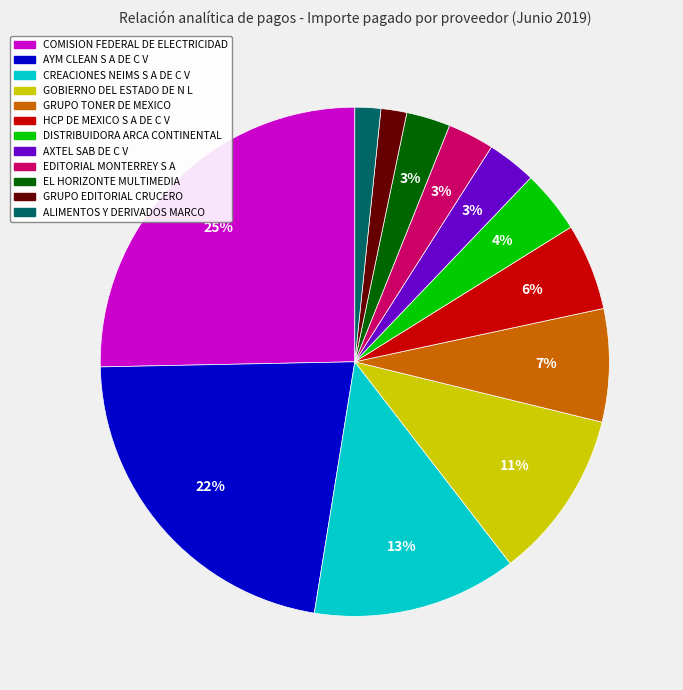

Is there any slice that represents more than half of the pie?

No